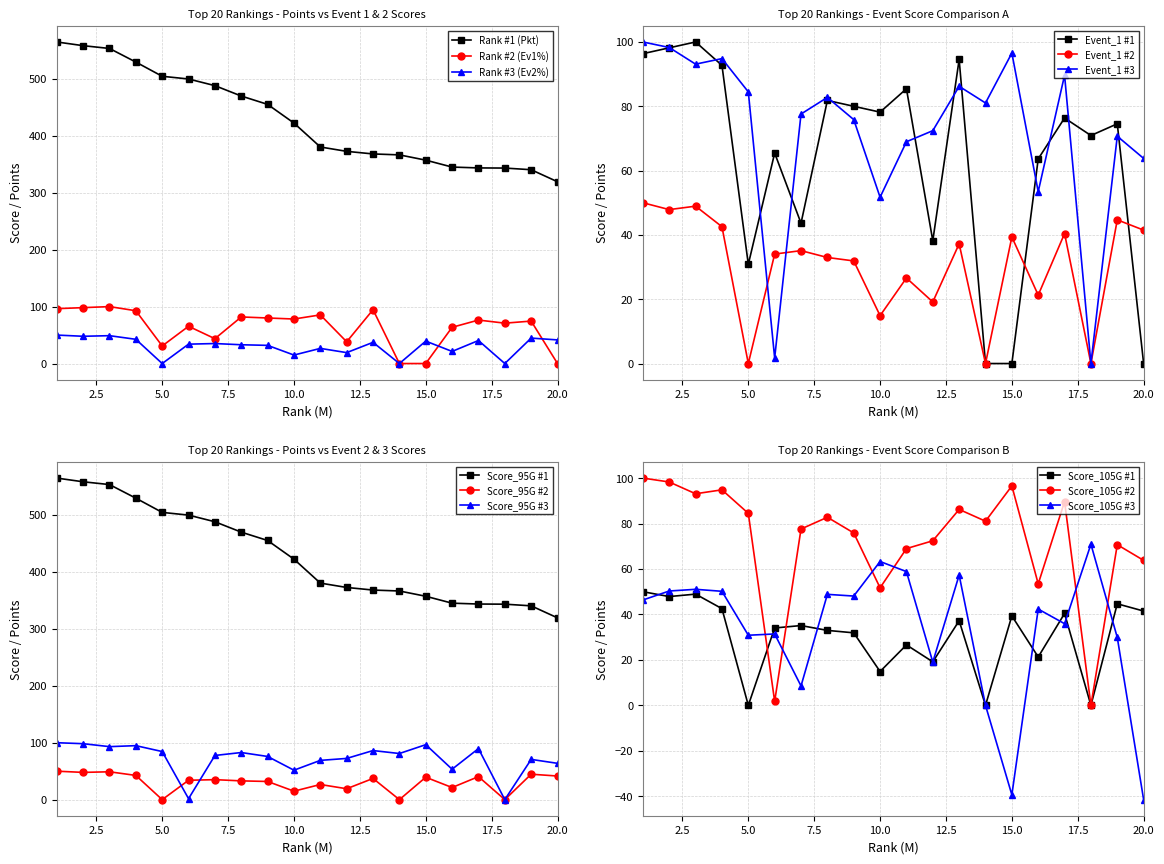

The Rank #1 series shows 260.6 at 7. True or false?

False